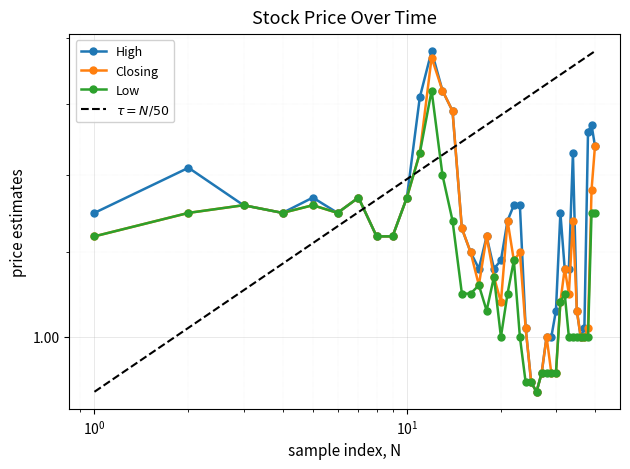

Rank the series by their average value, from highest to lowest.

High, Closing, Low